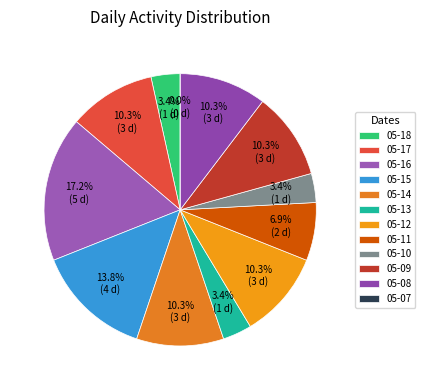

Count the number of slices in the pie.

12